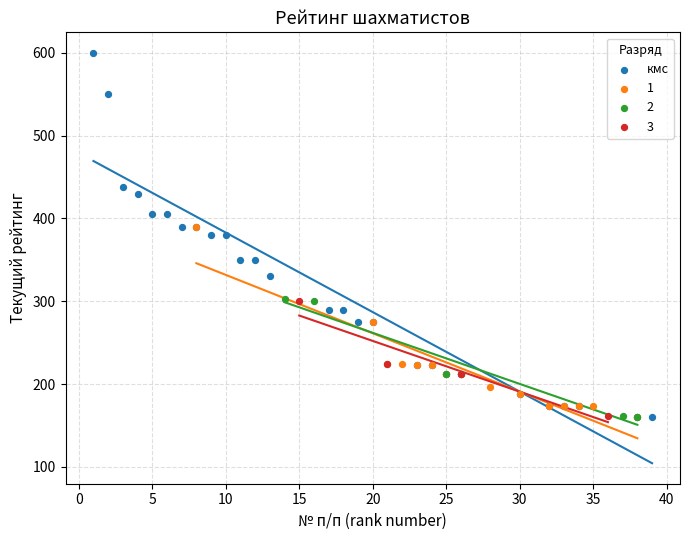

Which series has the largest Y range (max minus min)?

кмс